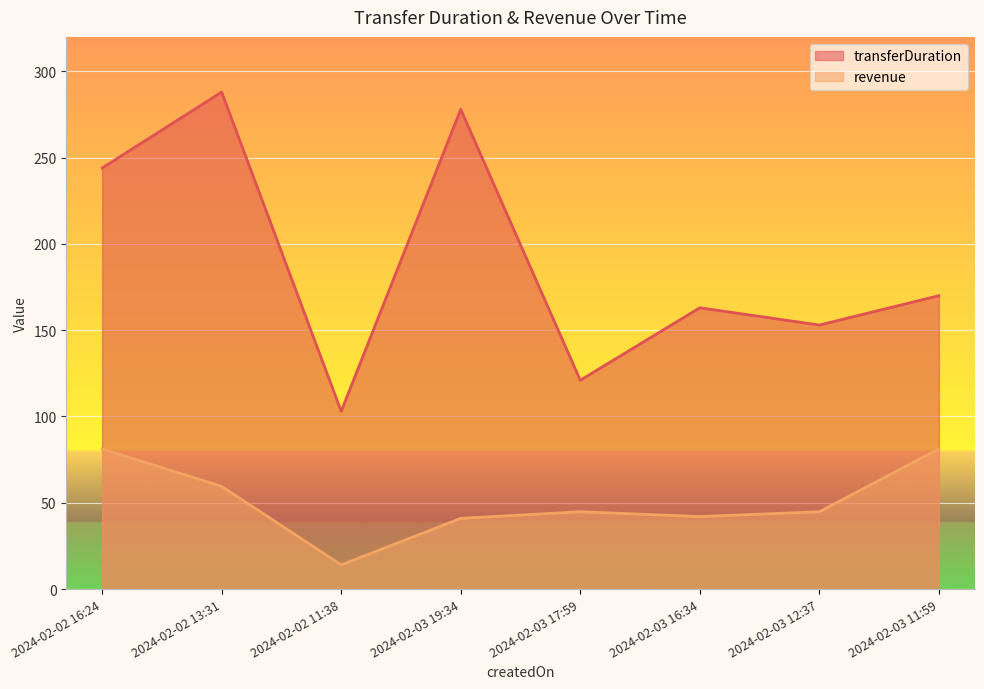

List the series in order of their overall mean, highest first.

transferDuration, revenue